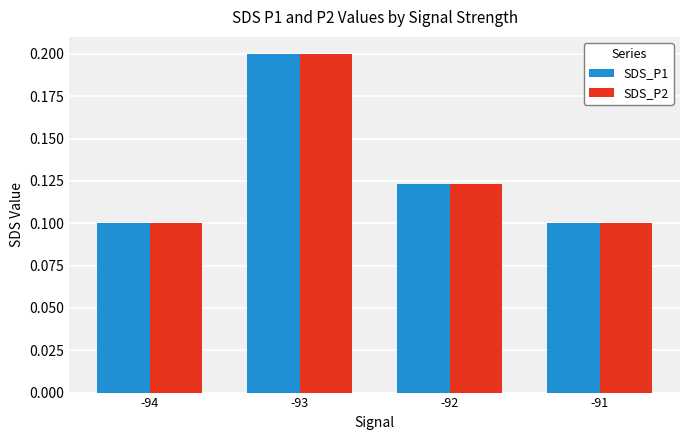

What is the sum of the SDS_P2 values at -93 and -91?

0.3